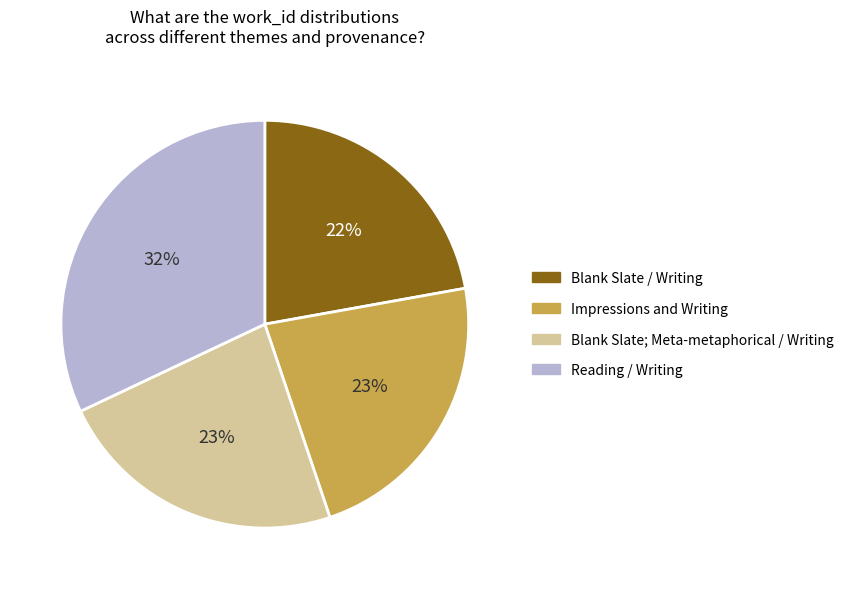

To the nearest percent, what is the average slice percentage?

25%